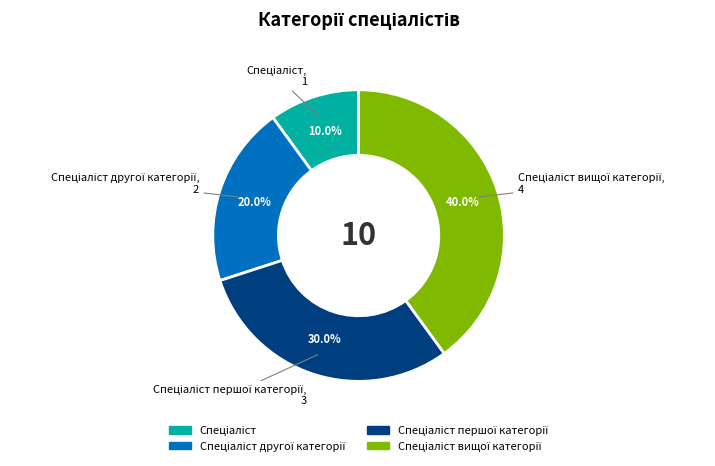

Is there a majority slice in this chart?

No